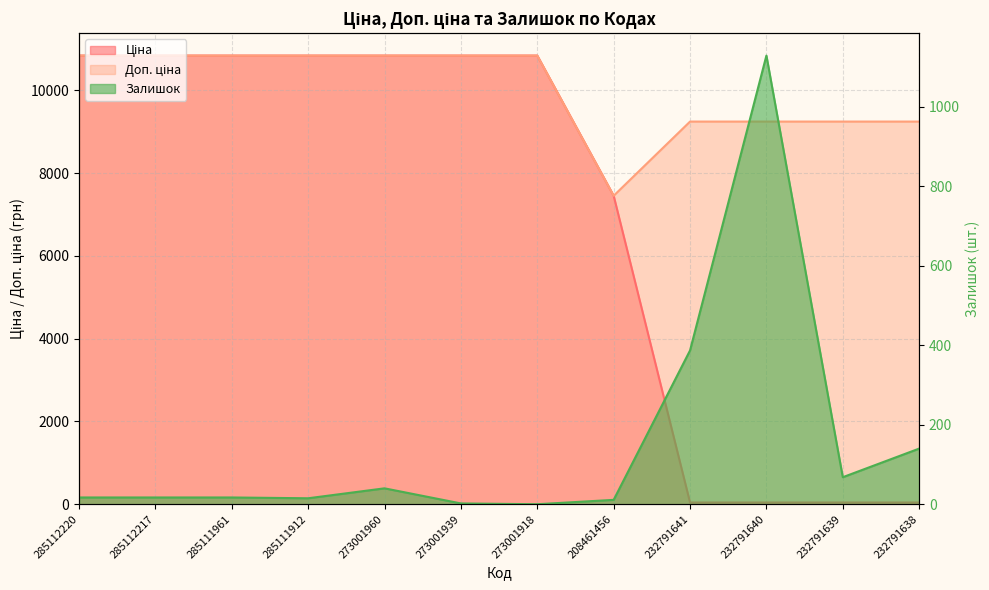

What is the sum of the Ціна values at 232791638 and 232791640?

82.2